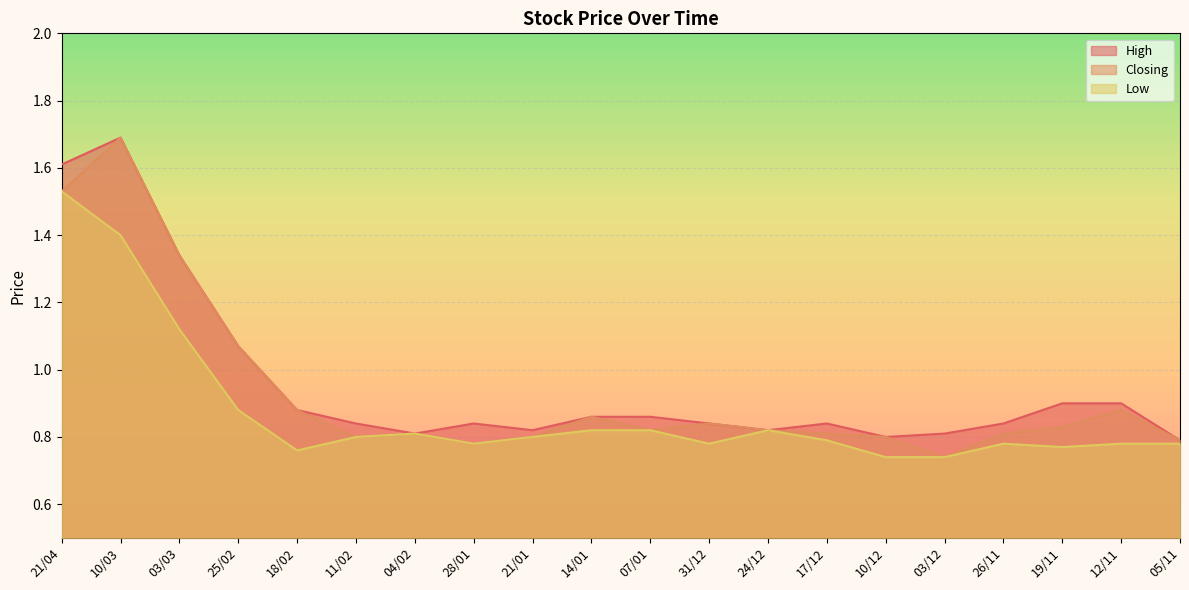

At which category does Low reach its first local peak?

04/02